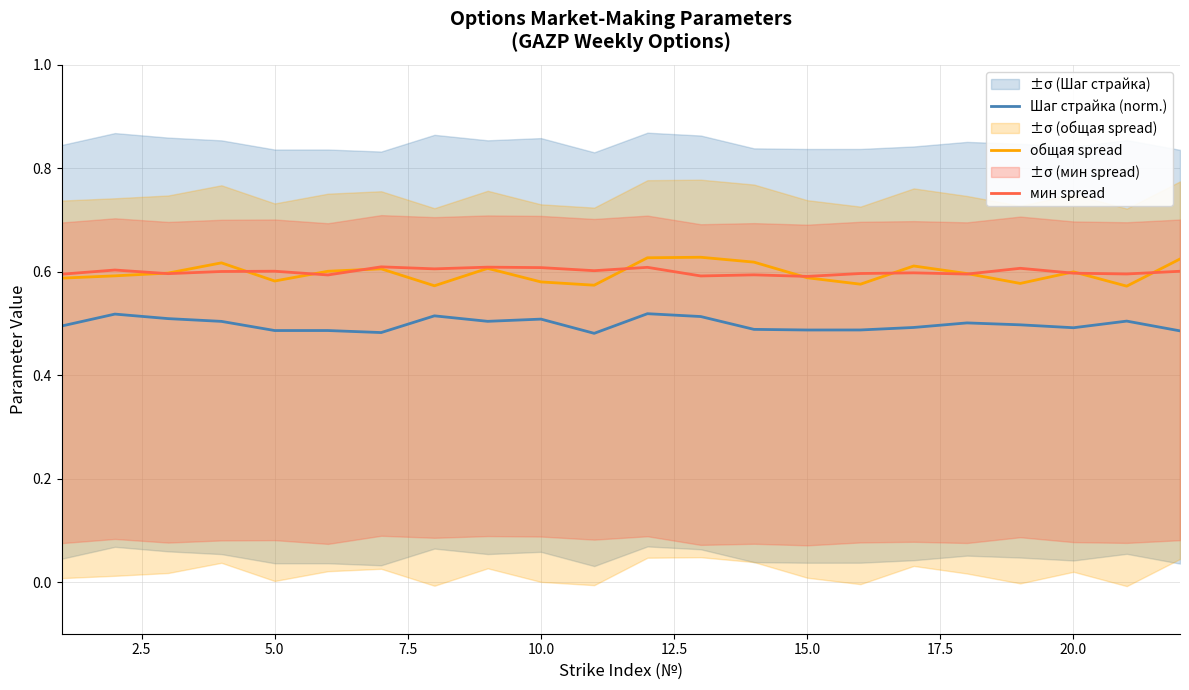

Count the Шаг страйка (norm.) values in the range 0 to 1.

22